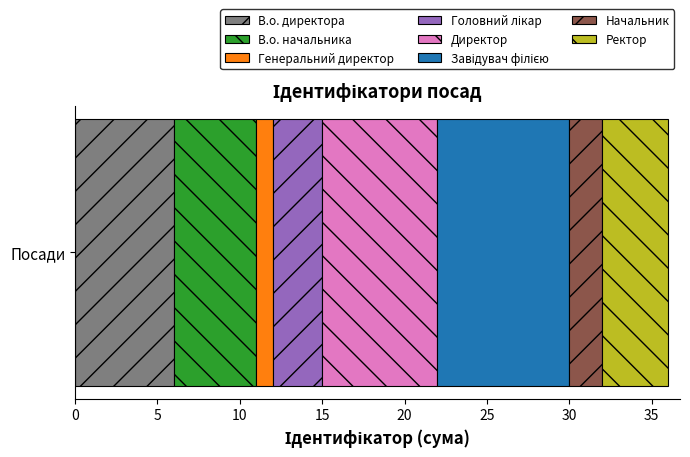

Read the В.о. директора value at Посади.

6